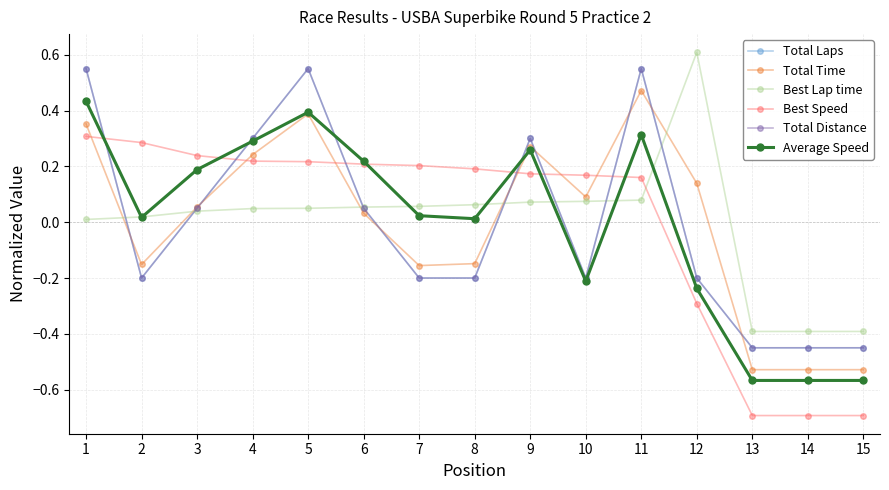

At which category does Total Laps reach its first local peak?

5